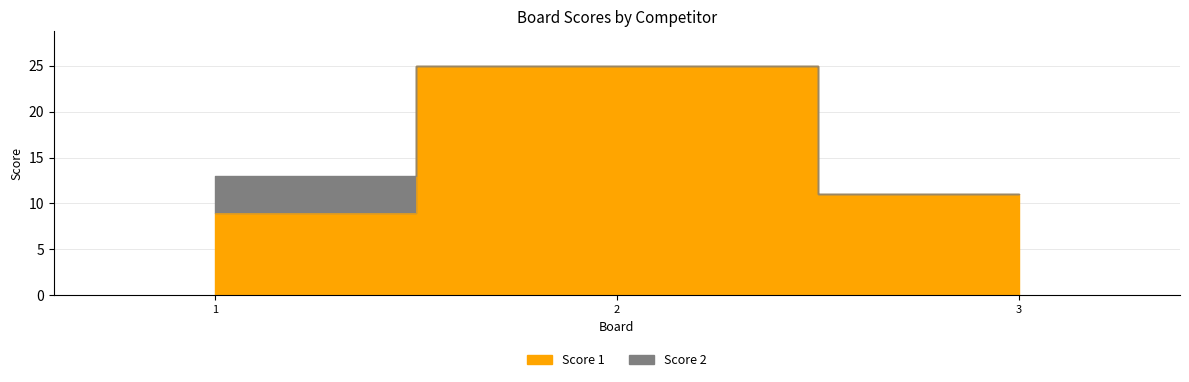

The chart shows a value of 7 at 2. True or false?

False